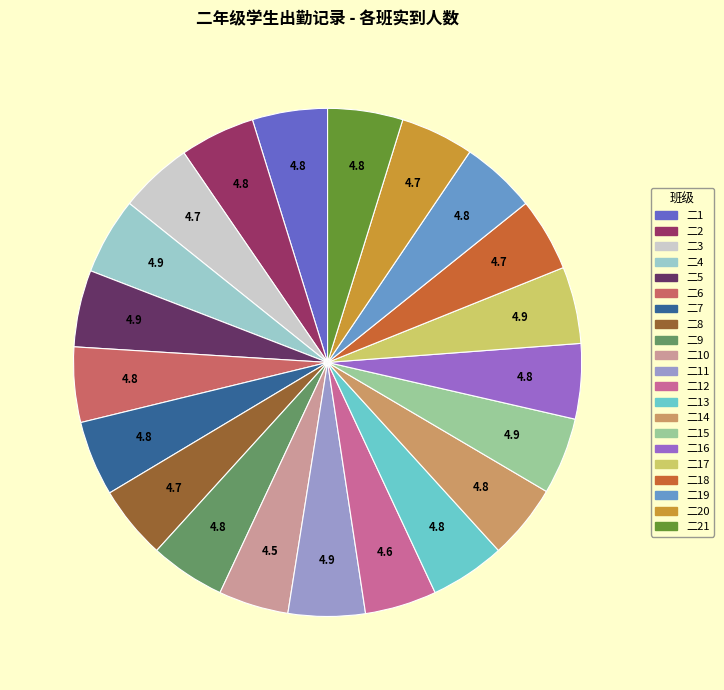

How many segments does this pie chart have?

21